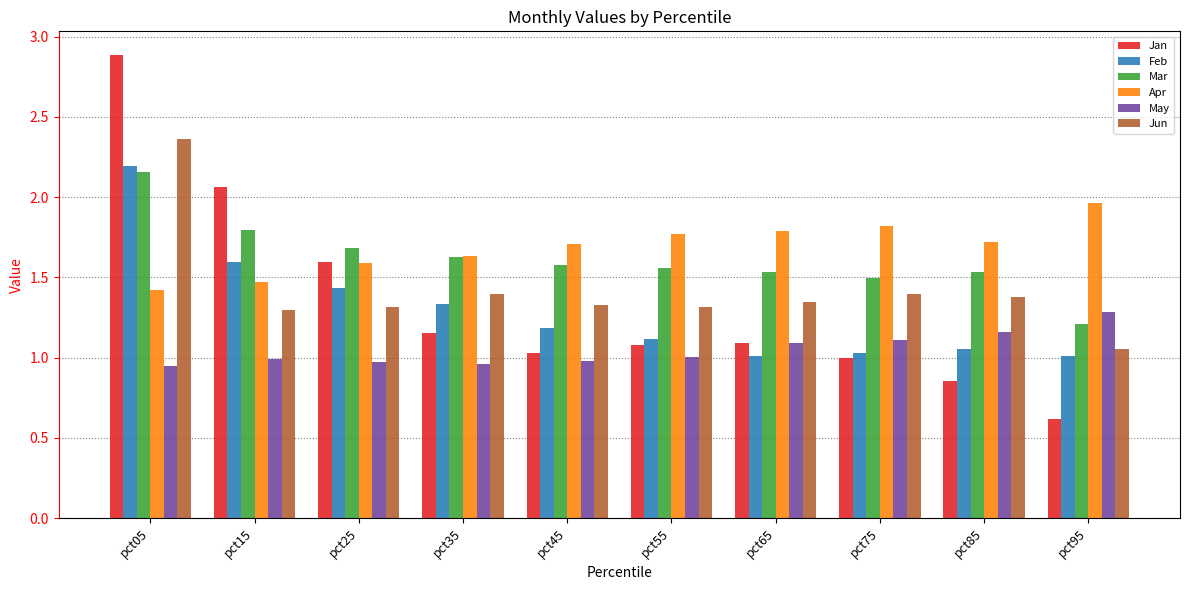

True or false: Mar has a value of 0.4 at pct75.

False